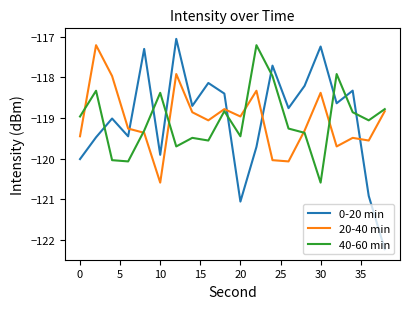

What is the lowest value of the 20-40 min series?

-120.6